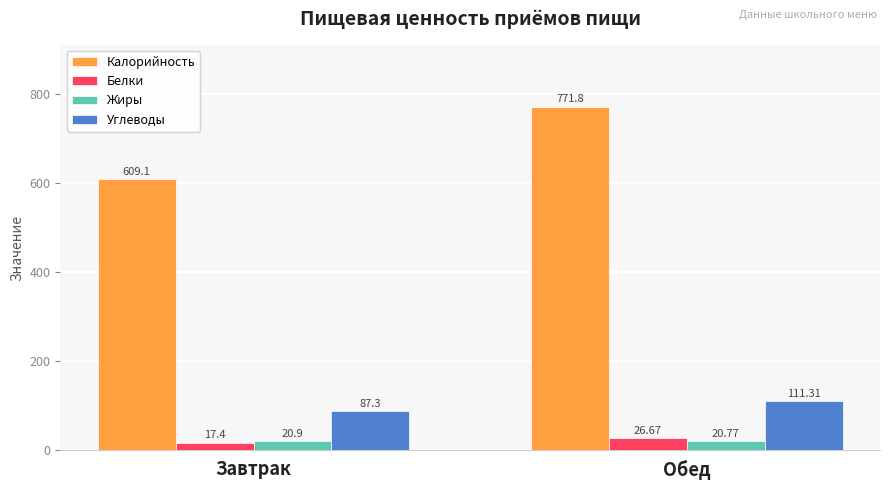

What is the label of the 1st bar from the left?

Завтрак